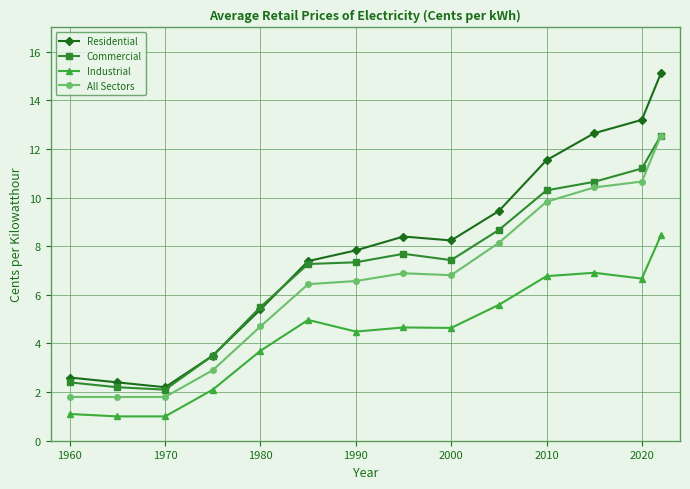

Which series has the widest spread of values?

Residential